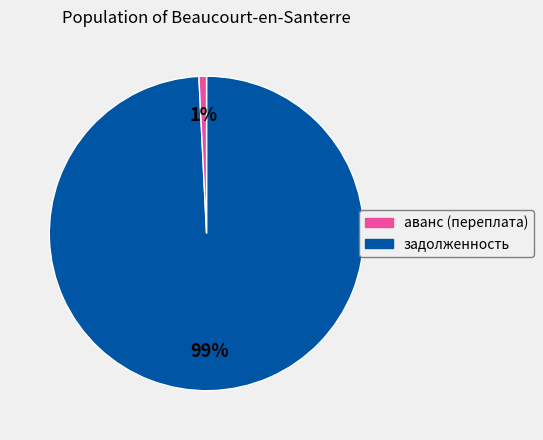

Is there a majority slice in this chart?

Yes